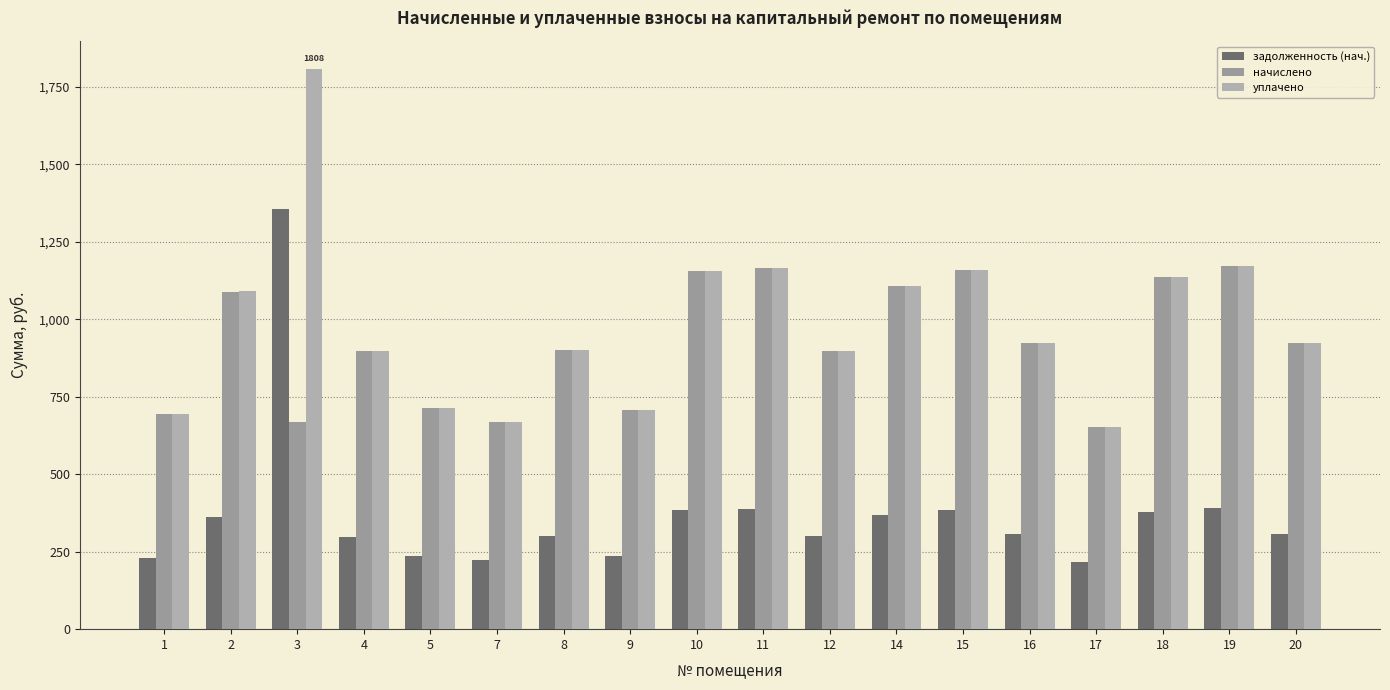

Reading left to right, what are all the values shown in this chart?

задолженность (нач.): 231.1	363.3	1355.1	298.8	237.6	222.5	300.2	235.4	385.2	388.1	299.3	369.0	386.1	308.2	217.4	379.4	391.0	307.4
начислено: 693.4	1089.9	667.4	896.4	712.8	667.4	900.7	706.3	1155.6	1164.2	897.9	1107.0	1158.4	924.5	652.3	1138.1	1173.1	922.3
уплачено: 693.4	1091.9	1807.7	896.4	712.8	667.4	900.7	706.3	1155.6	1164.2	897.9	1107.0	1158.4	924.5	652.3	1138.1	1173.1	922.3